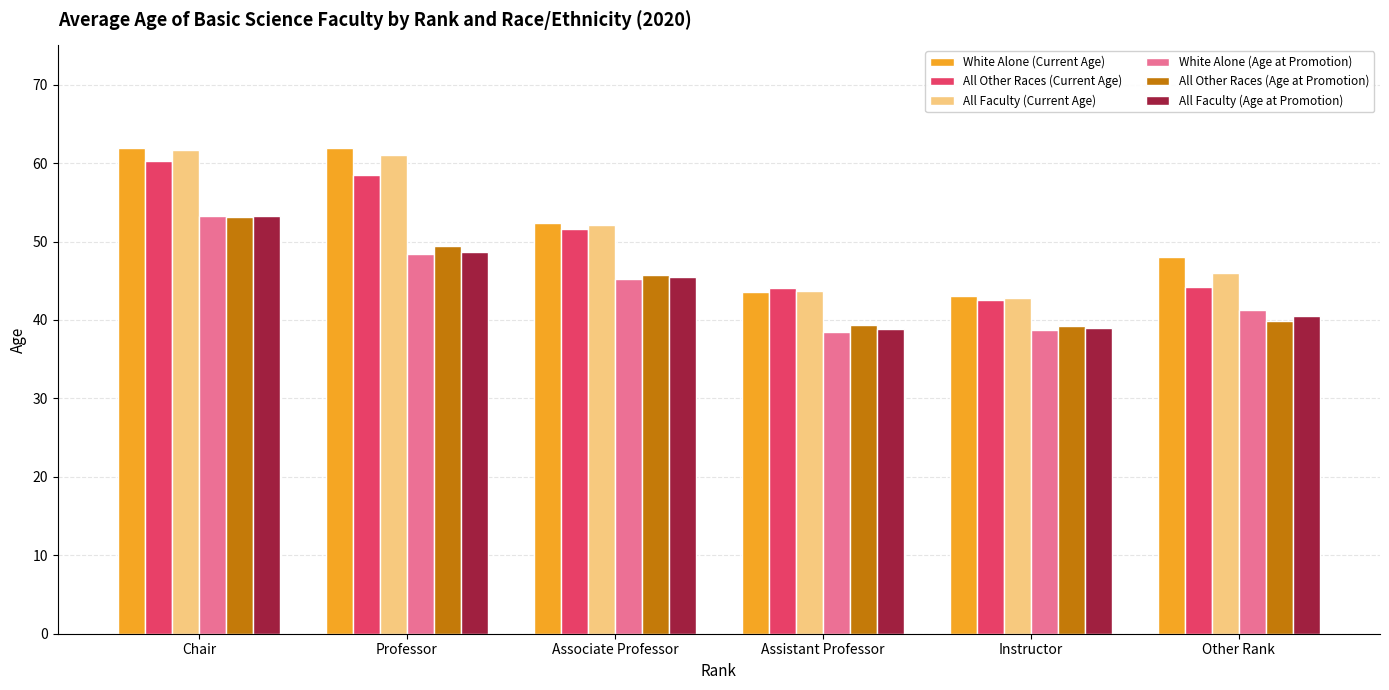

Between Professor and Associate Professor, which series saw the biggest shift?

White Alone (Current Age)